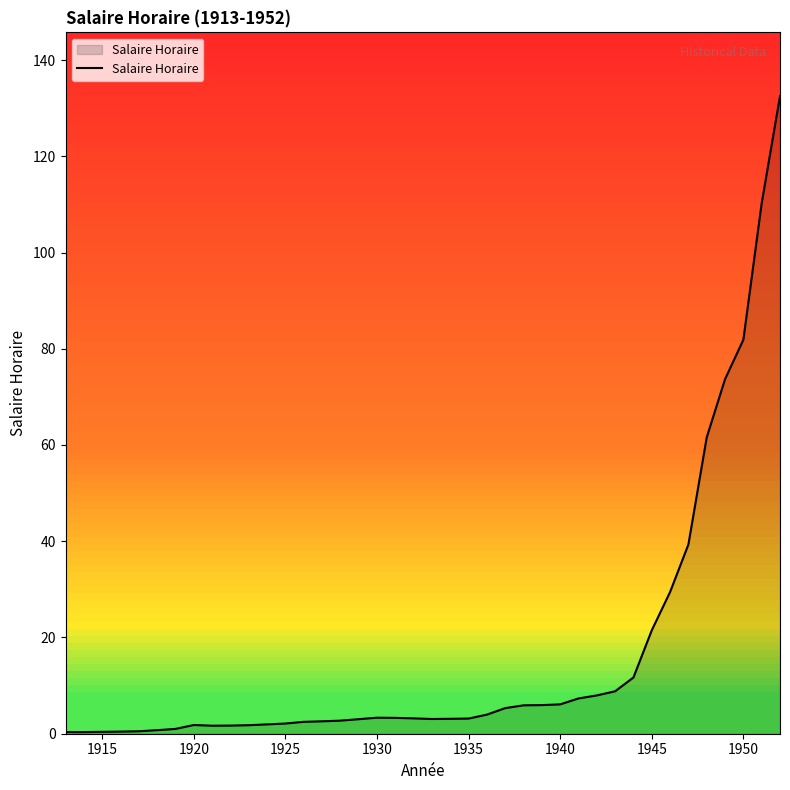

Does the chart have visible grid lines?

No